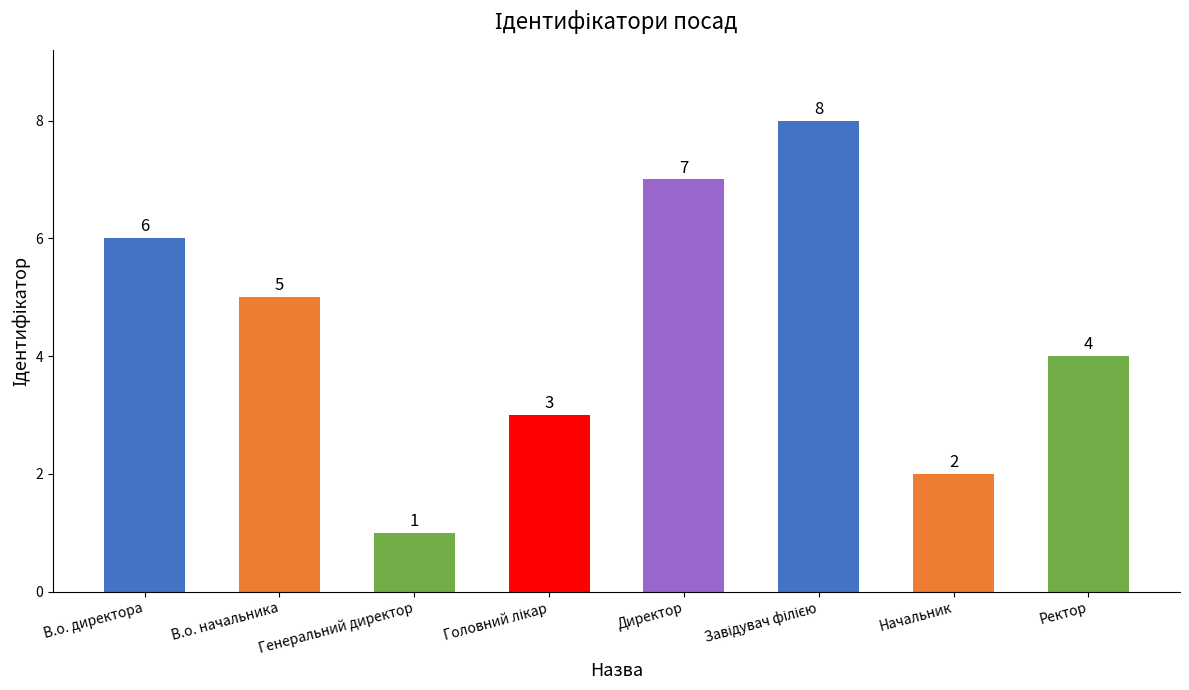

The value at Ректор is 4. True or false?

True